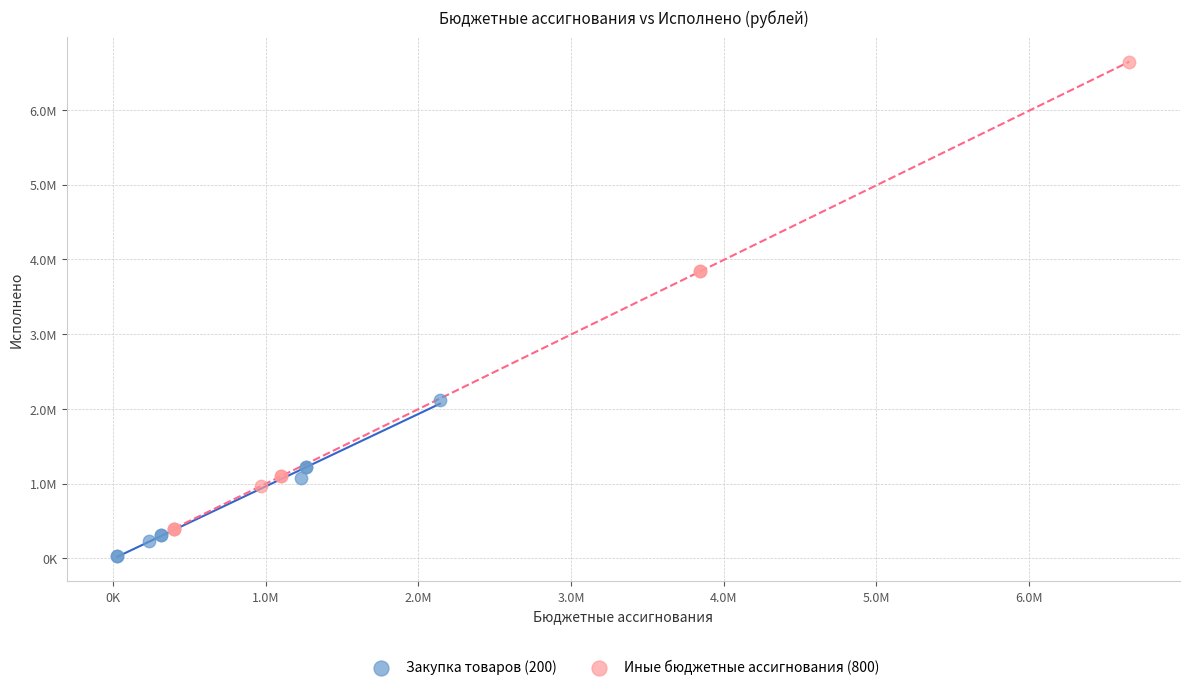

What are all the series names shown in the legend?

Закупка товаров (200), Иные бюджетные ассигнования (800)